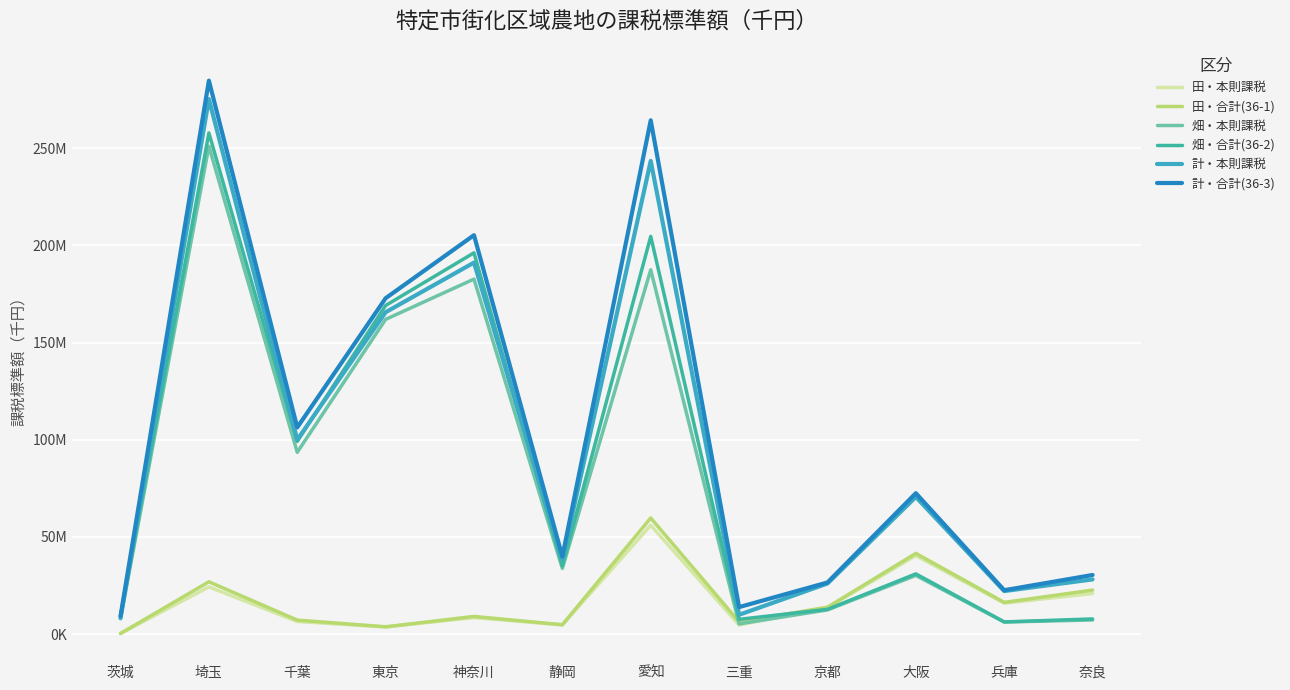

Which has a higher value, 大阪 or 三重?

大阪